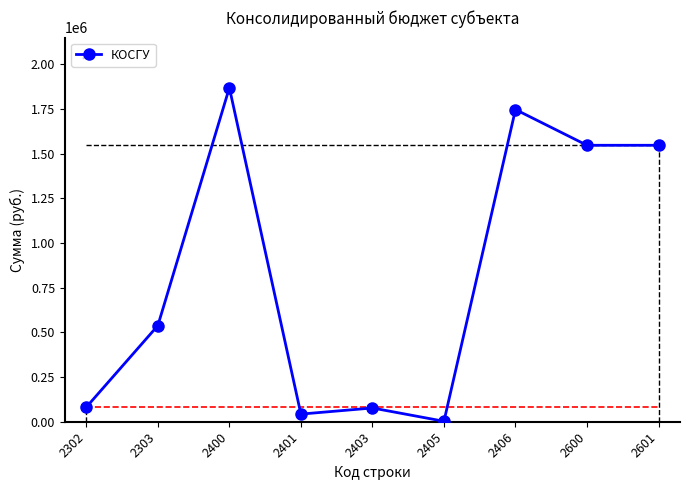

Where does the data first go above 537972?

2303